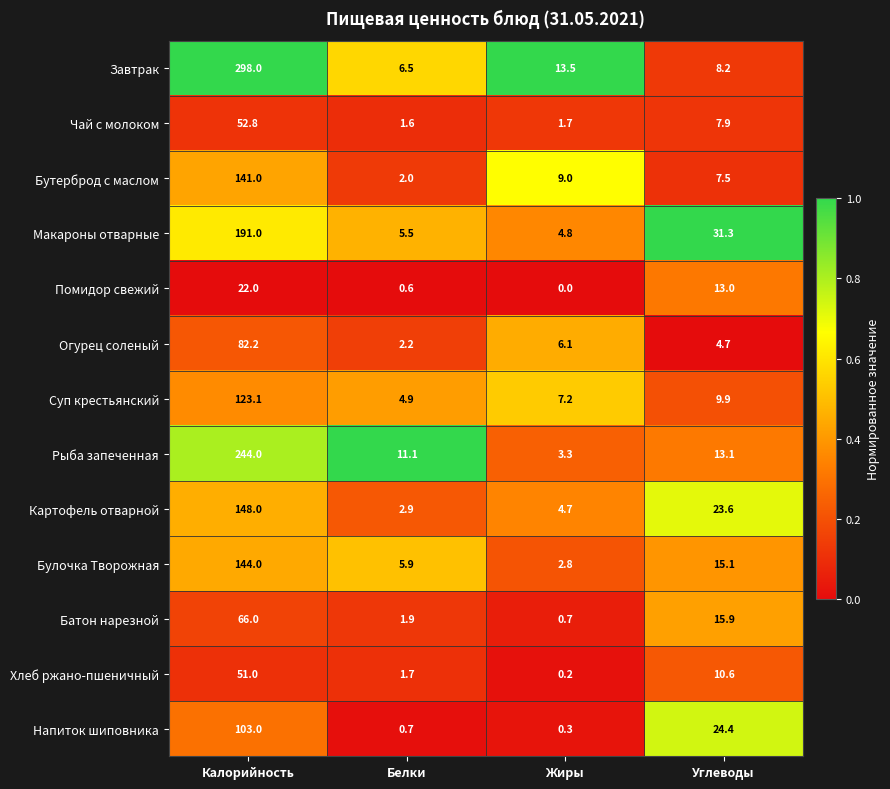

How many data points in Хлеб ржано-пшеничный are less than 10?

2